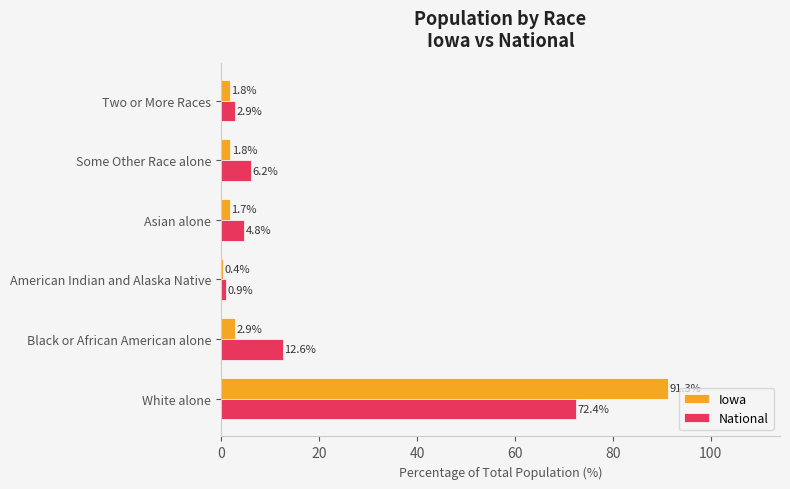

Rank the categories by National value from highest to lowest.

White alone, Black or African American alone, Some Other Race alone, Asian alone, Two or More Races, American Indian and Alaska Native